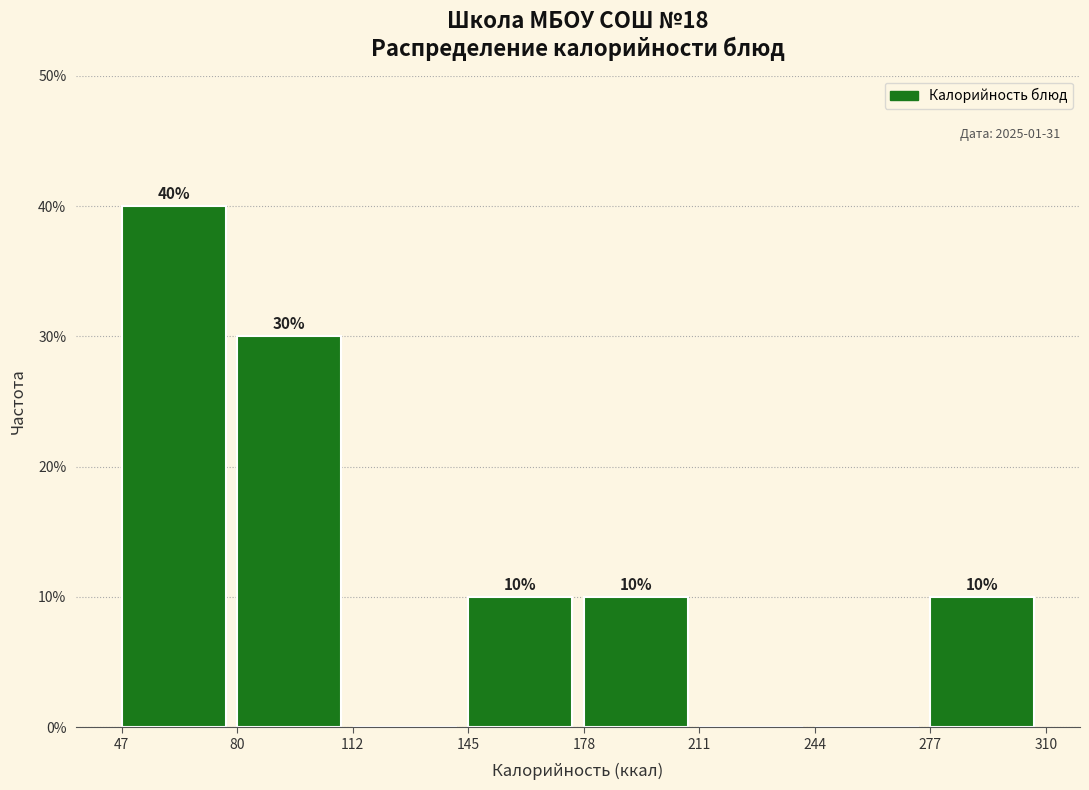

Which range on the x-axis has the tallest bar?

47 to 80